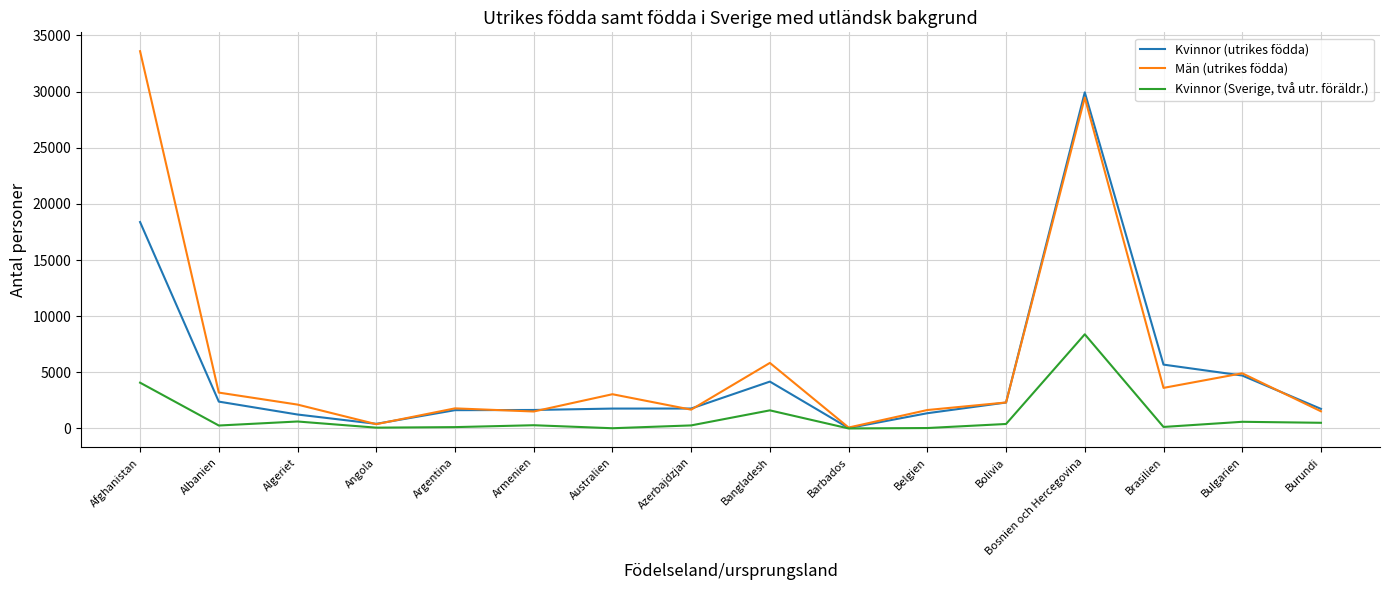

List the series in order of their peak value, highest first.

Män (utrikes födda), Kvinnor (utrikes födda), Kvinnor (Sverige, två utr. föräldr.)